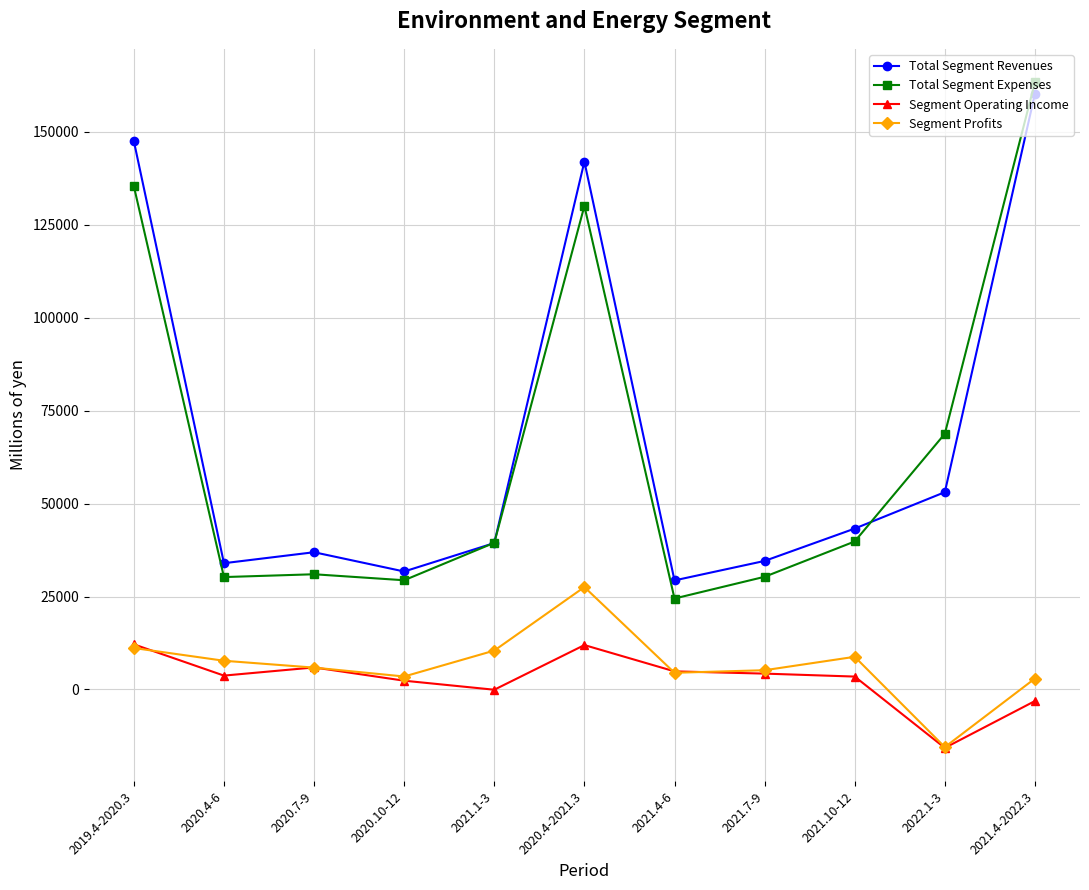

True or false: Total Segment Expenses and Segment Operating Income cross at least once.

False